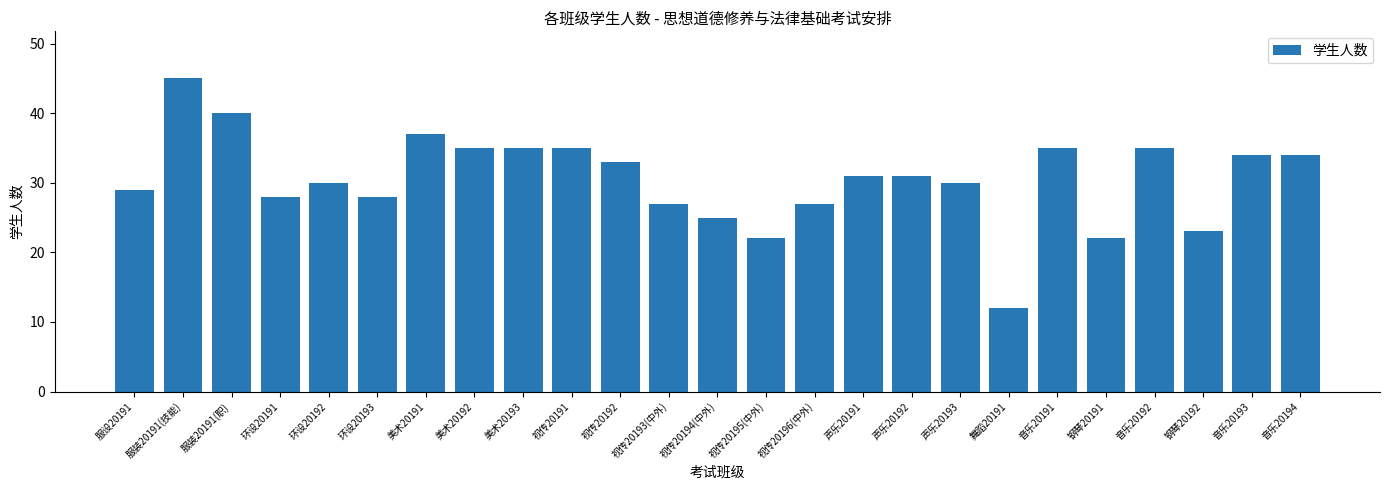

Where does the data first go above 31?

服装20191(技能)